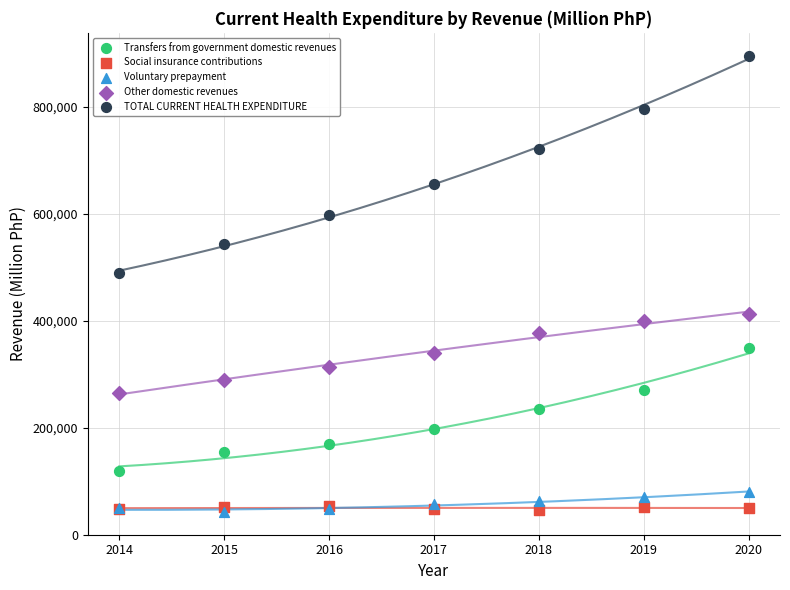

What are all the series names shown in the legend?

Transfers from government domestic revenues, Social insurance contributions, Voluntary prepayment, Other domestic revenues, TOTAL CURRENT HEALTH EXPENDITURE